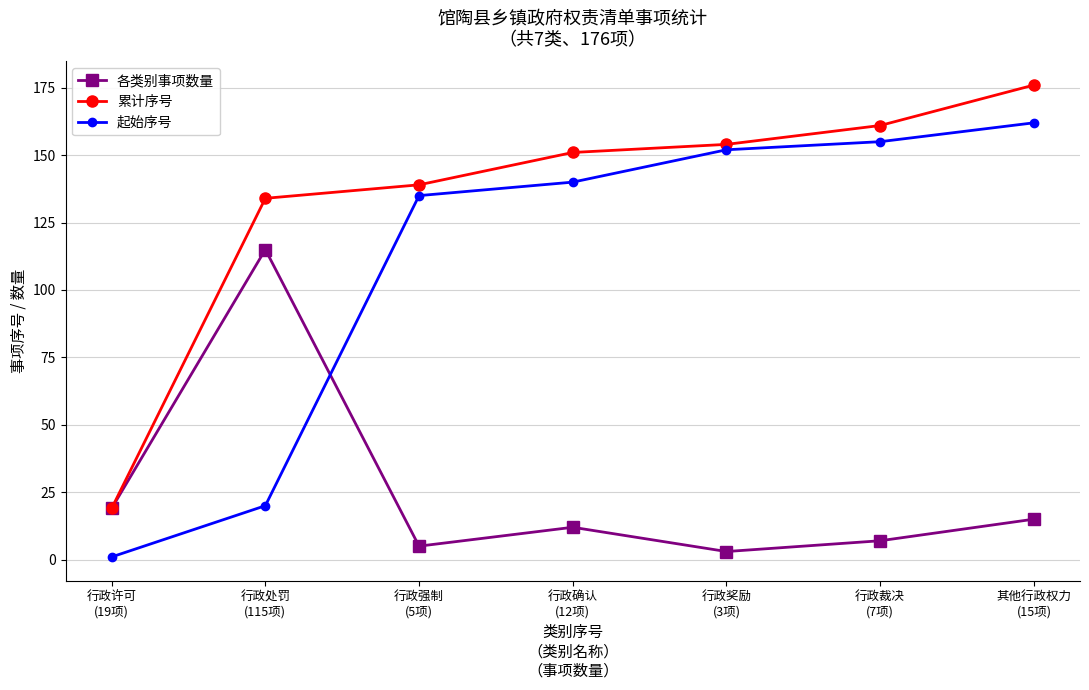

What are all the series names shown in the legend?

各类别事项数量, 累计序号, 起始序号